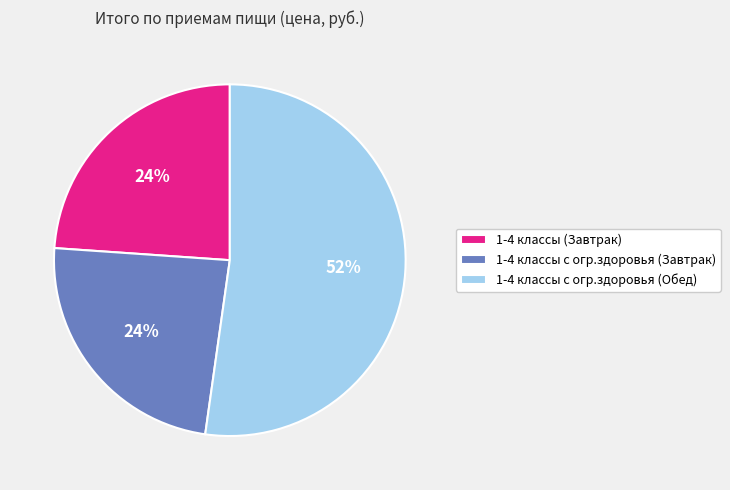

Between 1-4 классы с огр.здоровья (Обед) and 1-4 классы с огр.здоровья (Завтрак), which is larger?

1-4 классы с огр.здоровья (Обед)